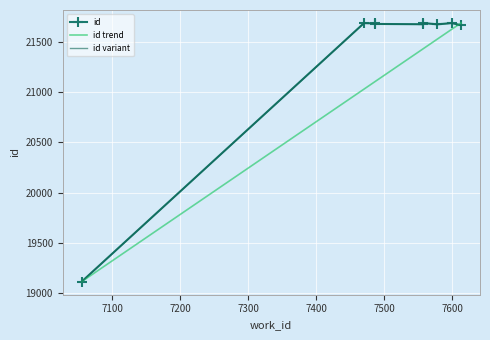

Between 7075 and 7541, which is larger?

7541